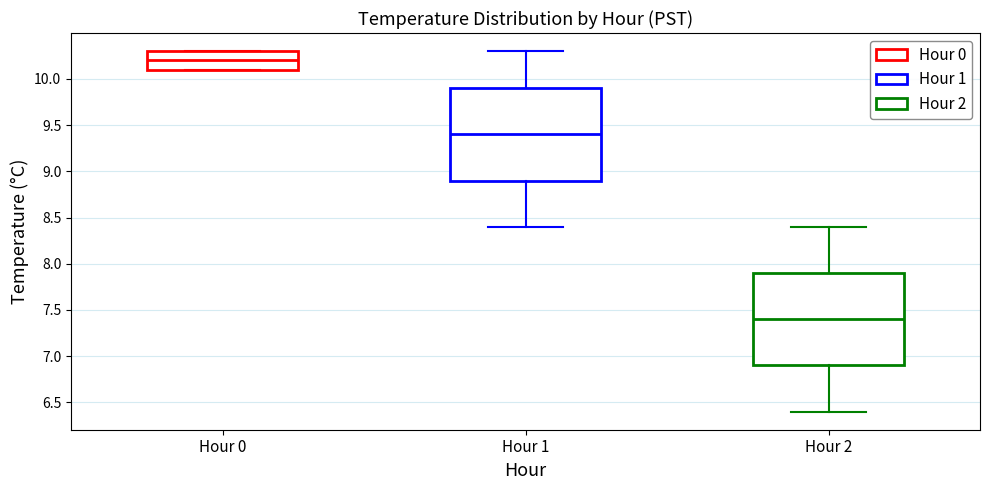

Reading left to right, transcribe this box plot: for each box, give where its median line is, the range the box spans, and where its two whiskers end, as read against the y-axis. The values are not printed on the chart, so give them approximately, as read against the axis.

Hour 0: median 10.2, box 10.1 to 10.3, whiskers 10.1 to 10.3
Hour 1: median 9.4, box 8.9 to 9.9, whiskers 8.4 to 10.3
Hour 2: median 7.4, box 6.9 to 7.9, whiskers 6.4 to 8.4